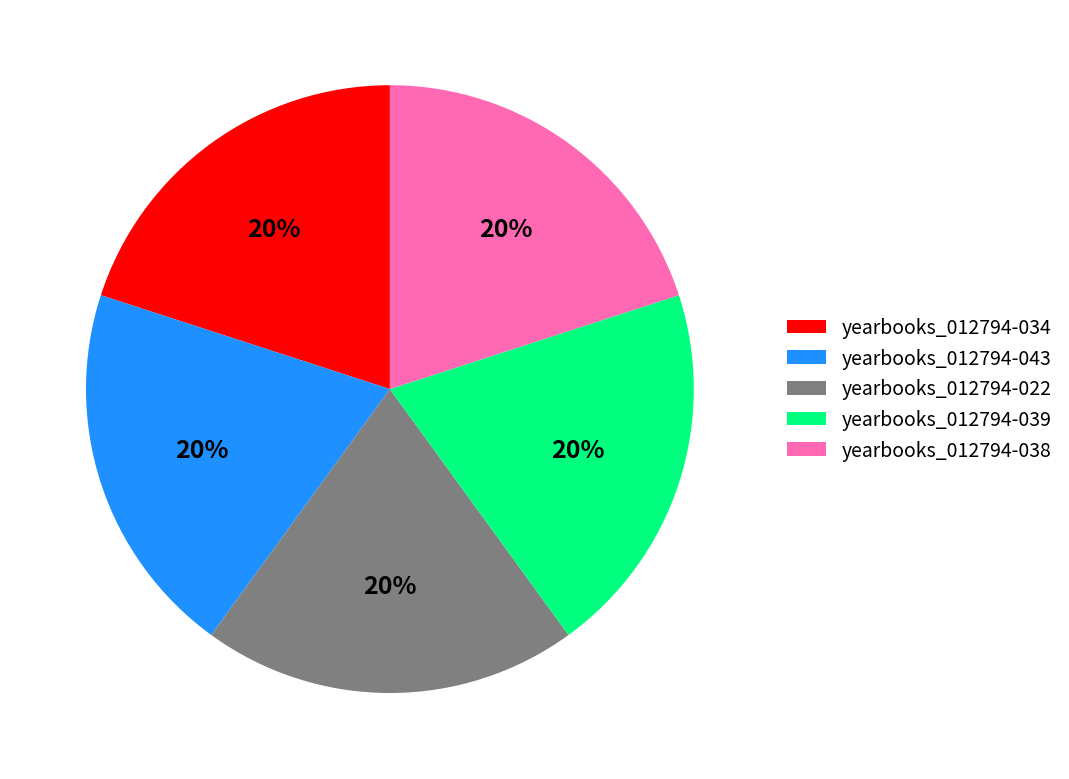

To the nearest percent, what is the average slice percentage?

20%